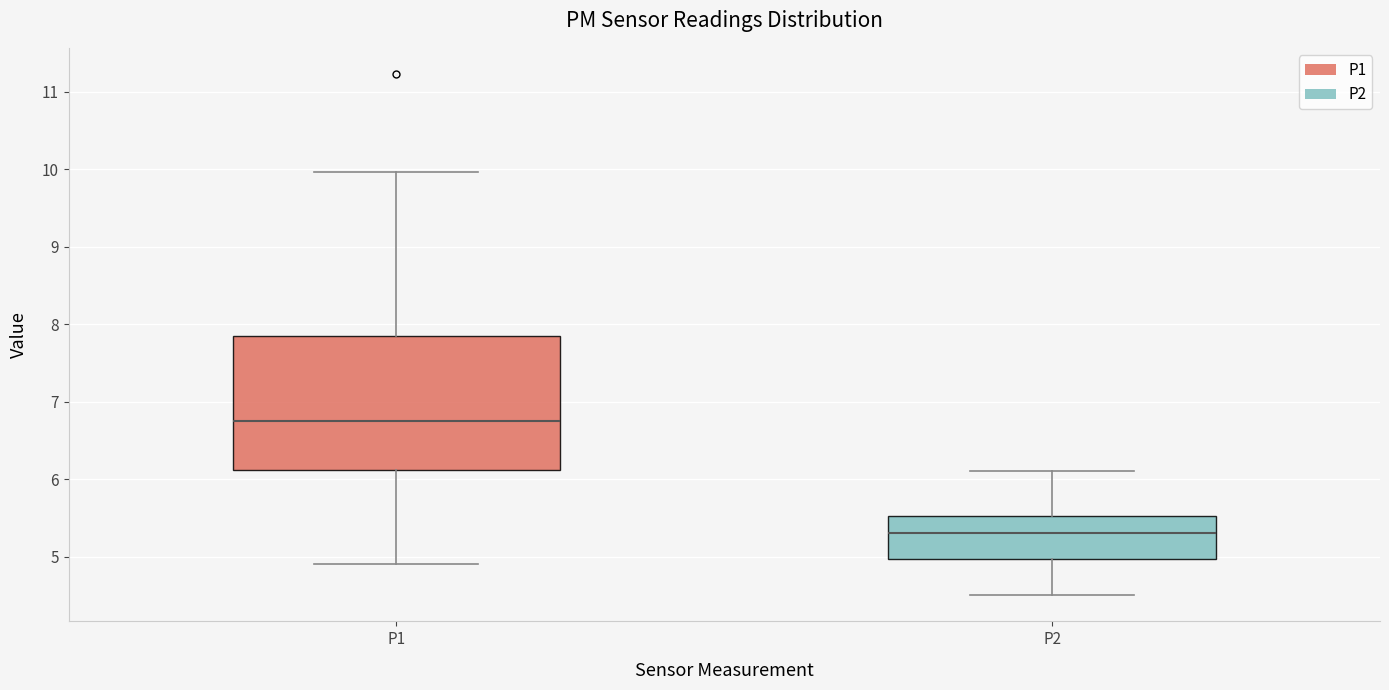

Which box is the tallest, from its lower edge to its upper edge?

P1